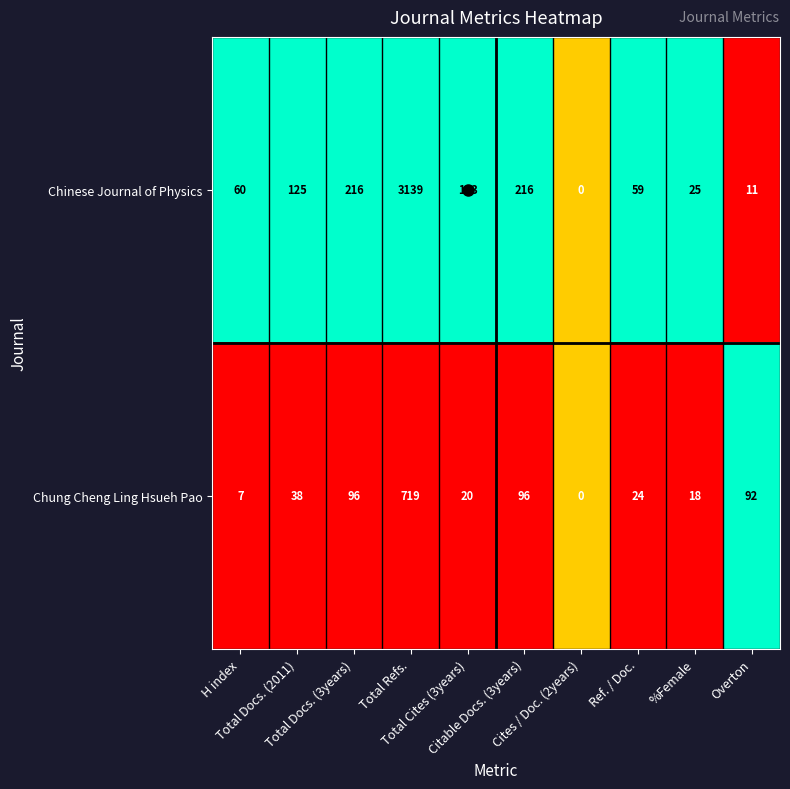

Which series has the largest total across all categories?

Chinese Journal of Physics